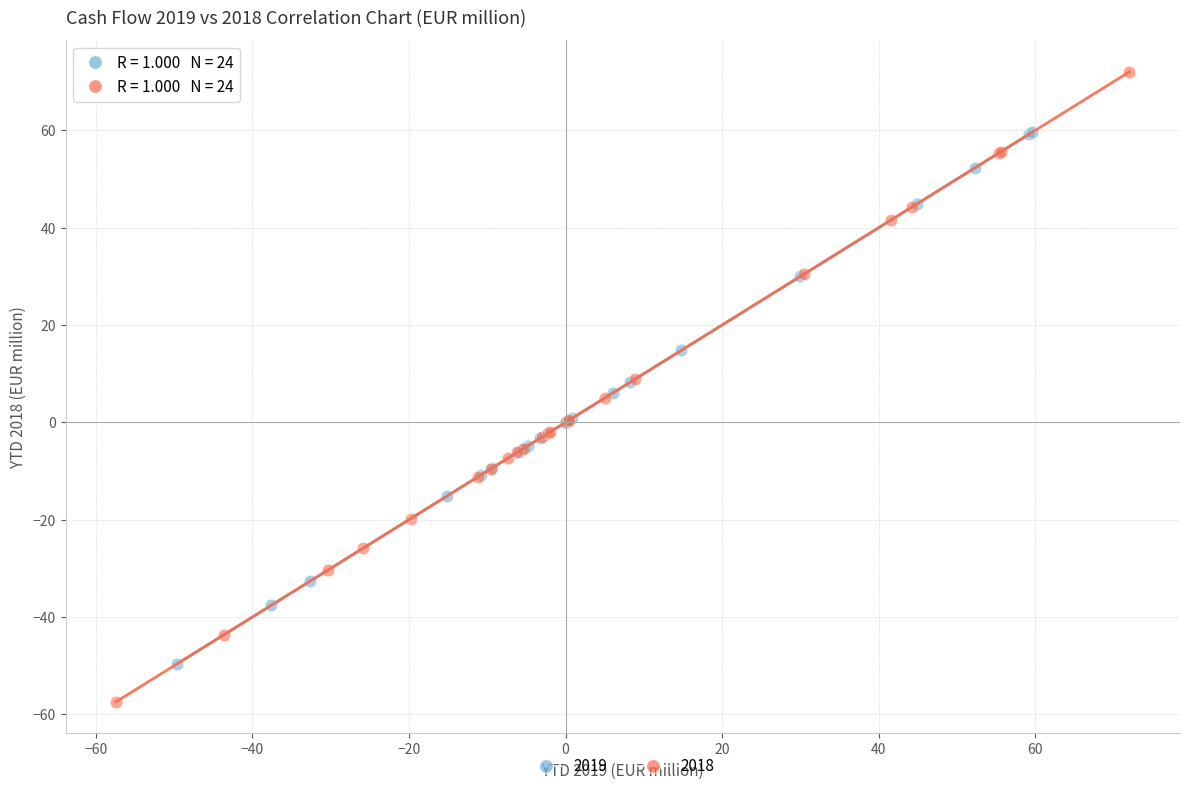

Which series contains the lowest Y value?

2018